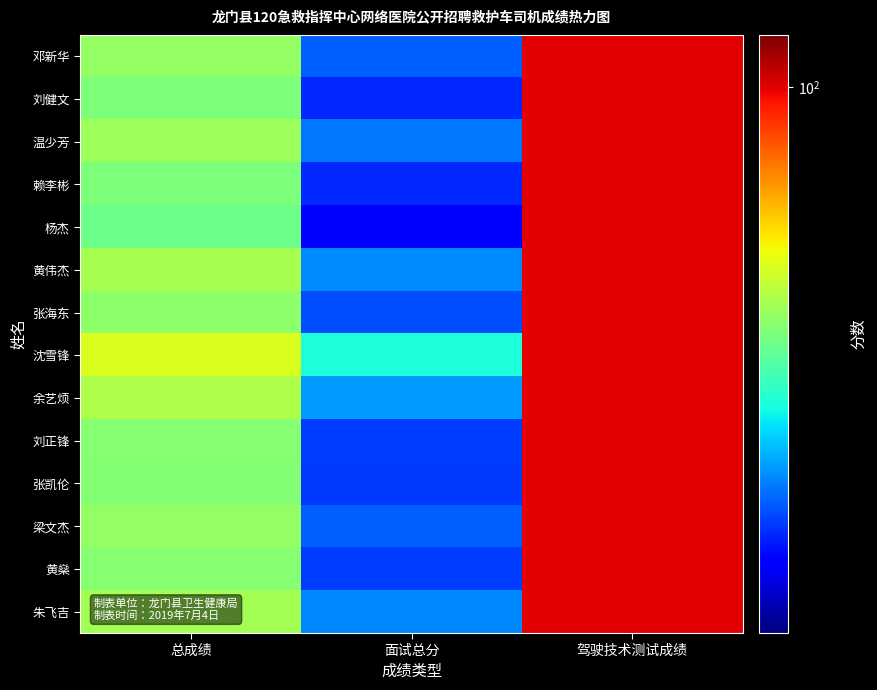

Count the number of categories in the chart.

3